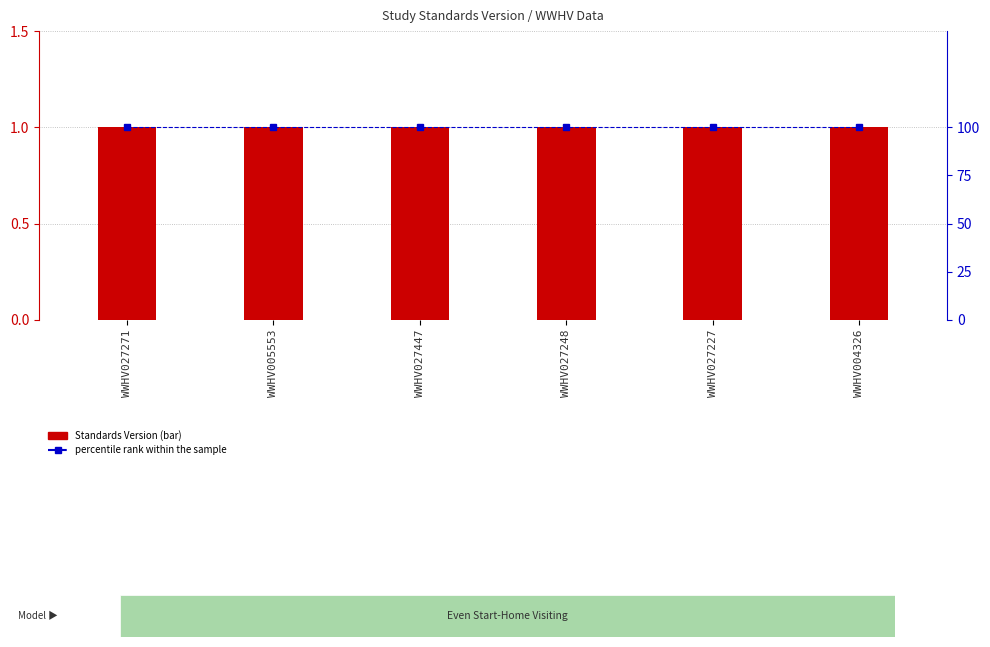

Between WWHV027447 and WWHV027248, which series saw the biggest shift?

Standards Version